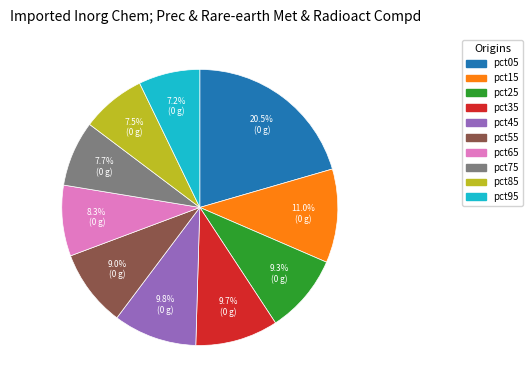

To the nearest percent, what is the difference between the largest and smallest slice percentages?

13%